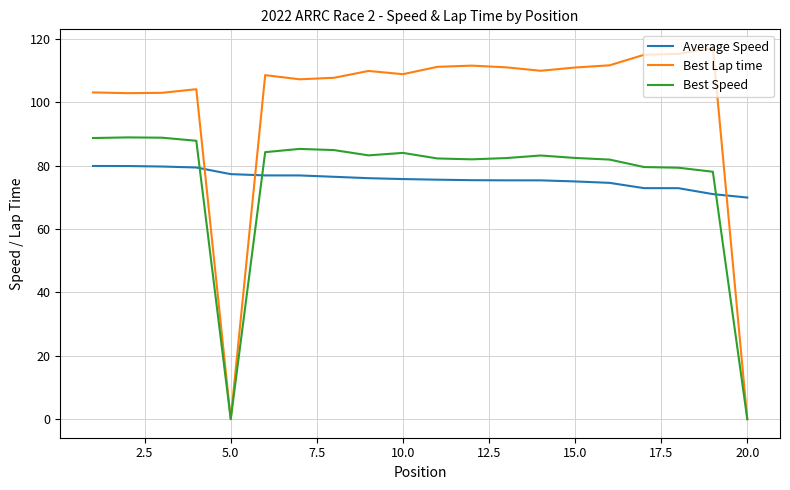

List the series in order of their peak value, lowest first.

Average Speed, Best Speed, Best Lap time